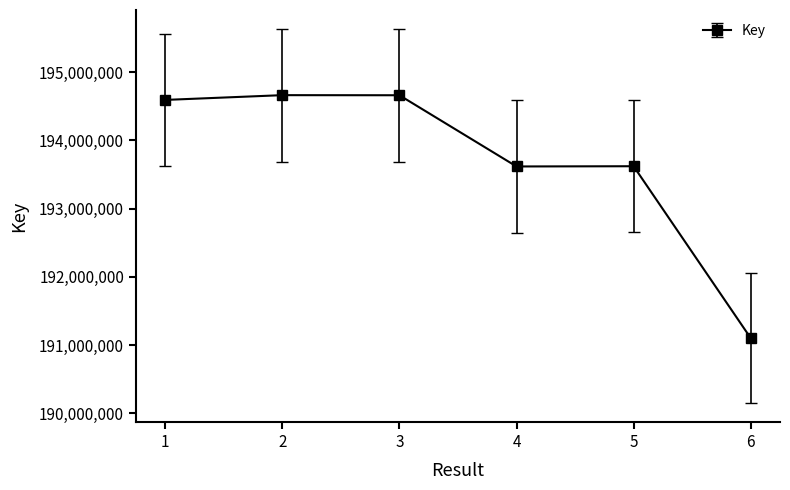

Is it true that the value at 3 is 194662414?

True